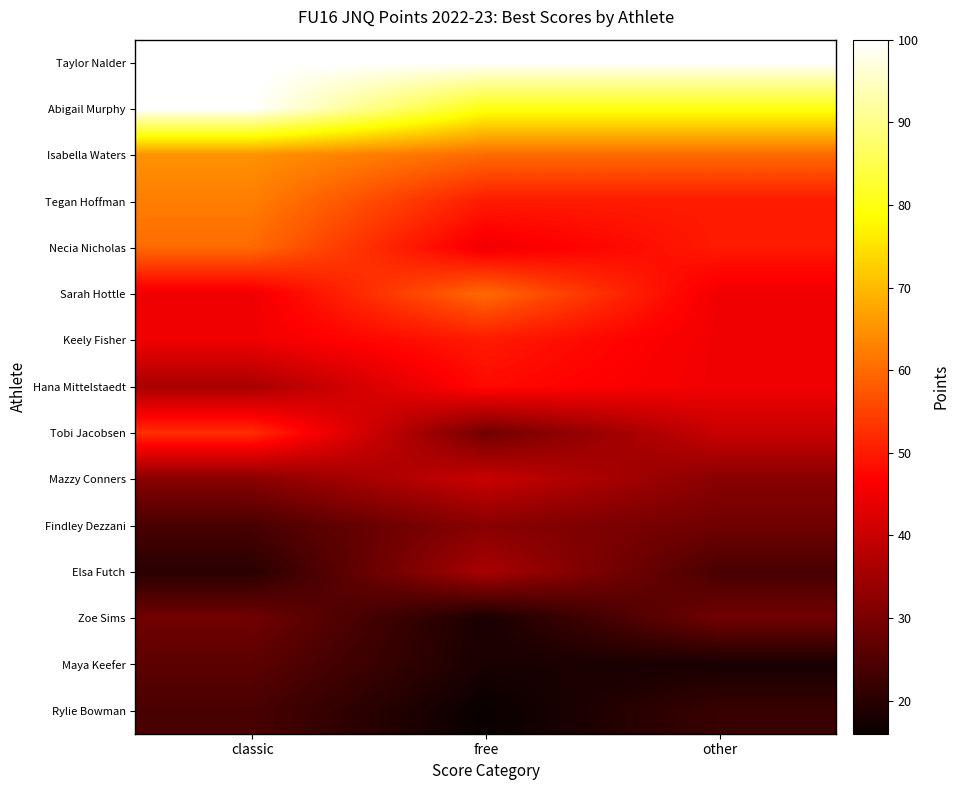

What is the minimum value shown in the chart?

16.0